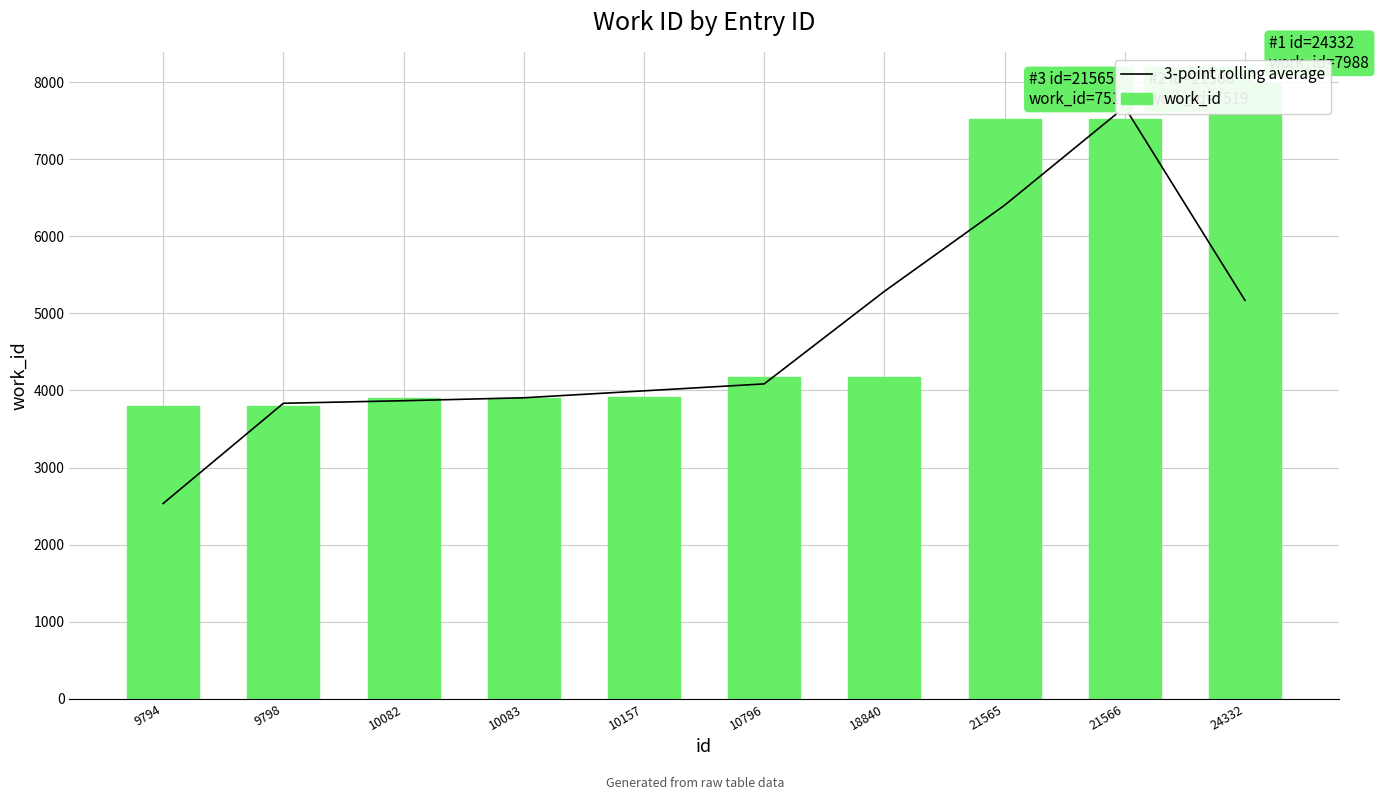

What is the value of the 3-point rolling average bar at the 4th from the left?

3905.0